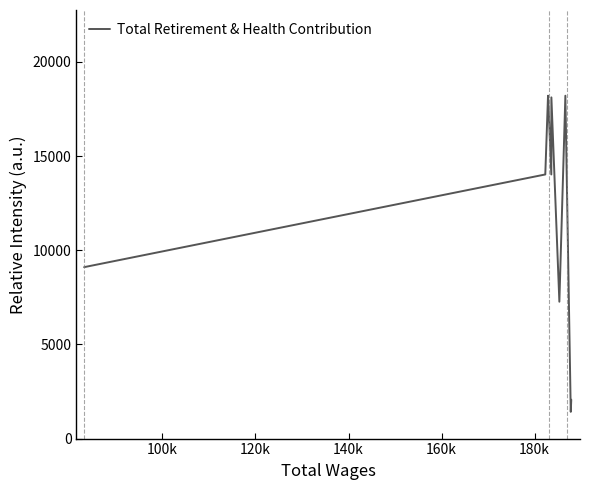

What is the difference between the maximum and minimum values?

16780